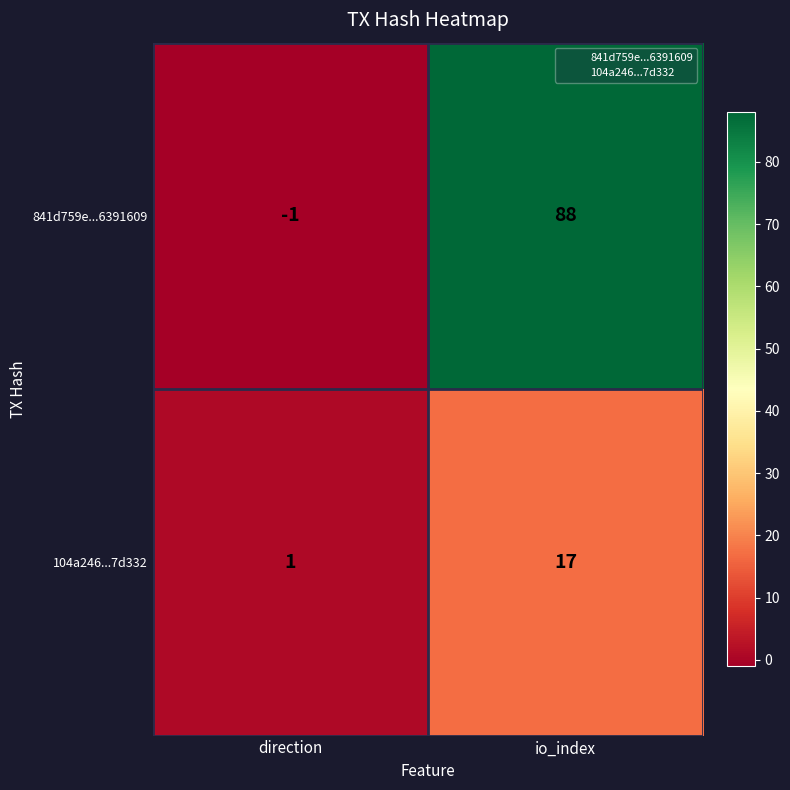

Count the number of data series in this chart.

2